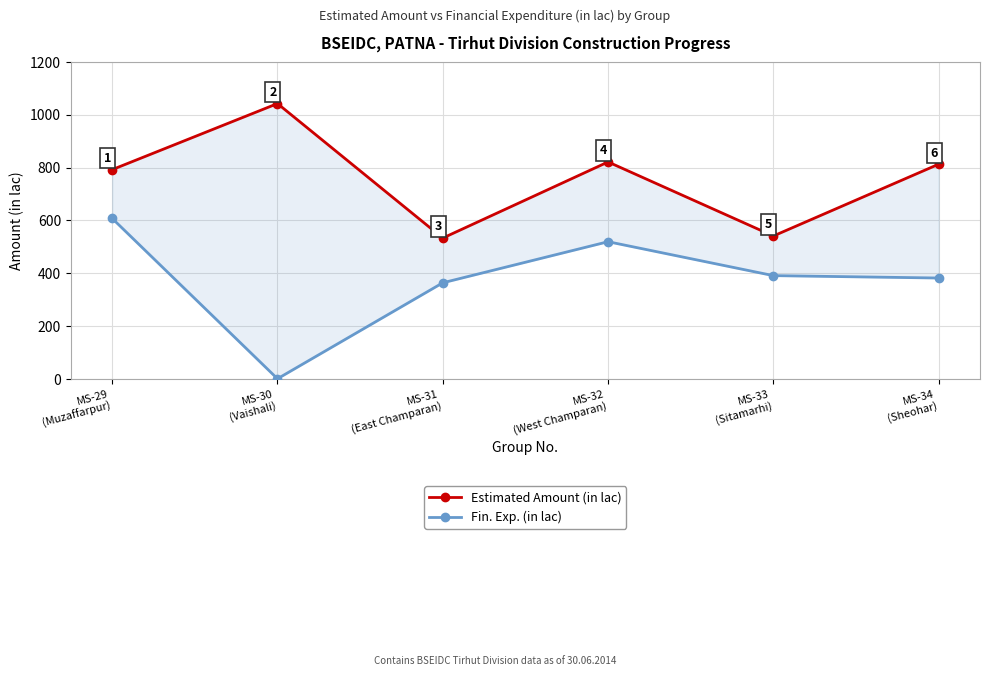

Where is Estimated Amount (in lac) nearest to the value 787?

MS-29
(Muzaffarpur)